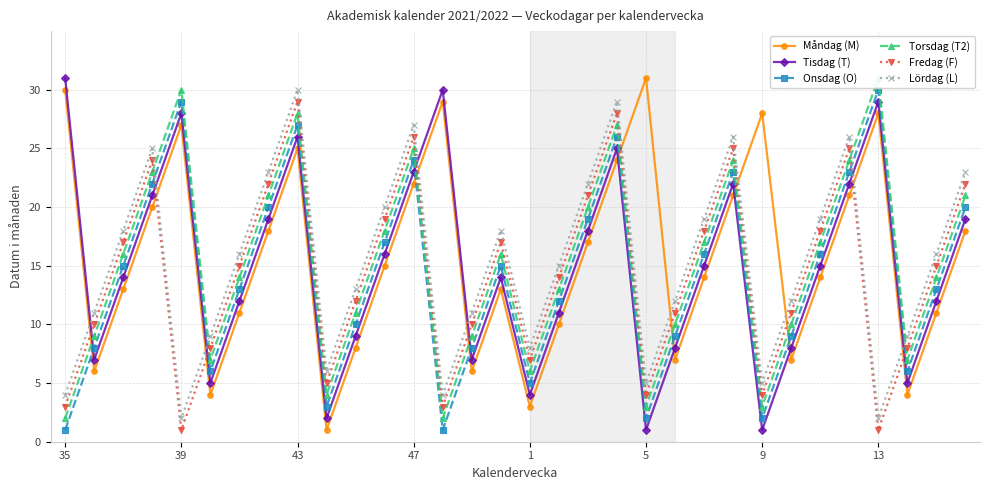

What is the sum of all Fredag (F) values?

453